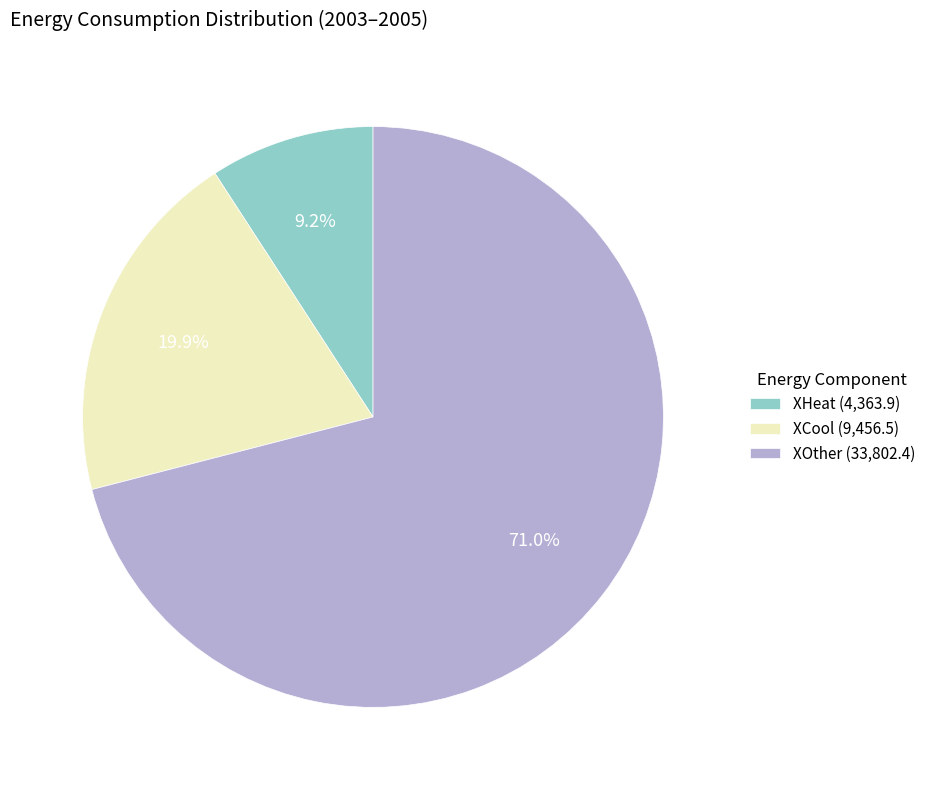

Which slice represents more than half of the pie?

XOther (33,802.4)